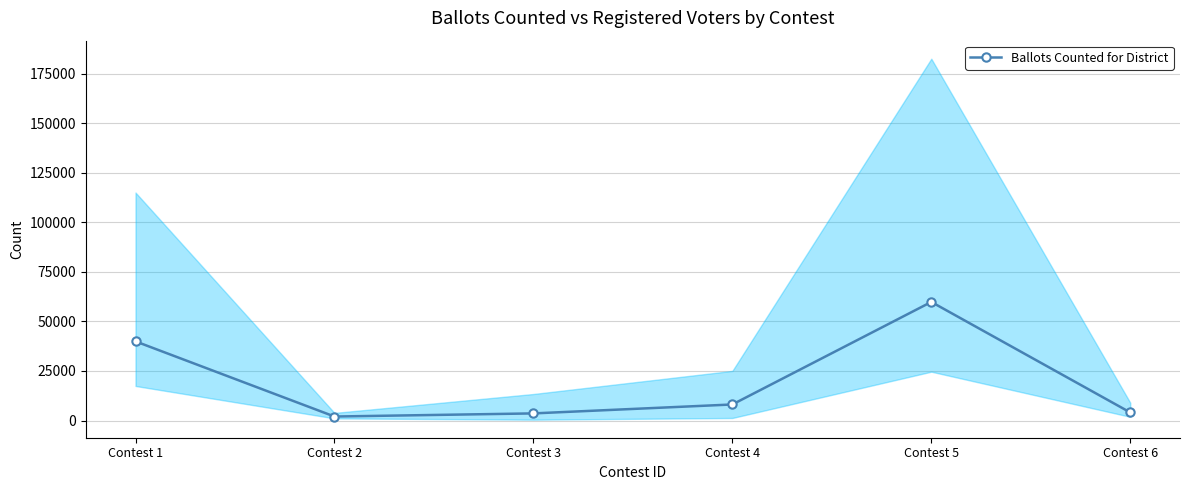

Count the number of data series in this chart.

1